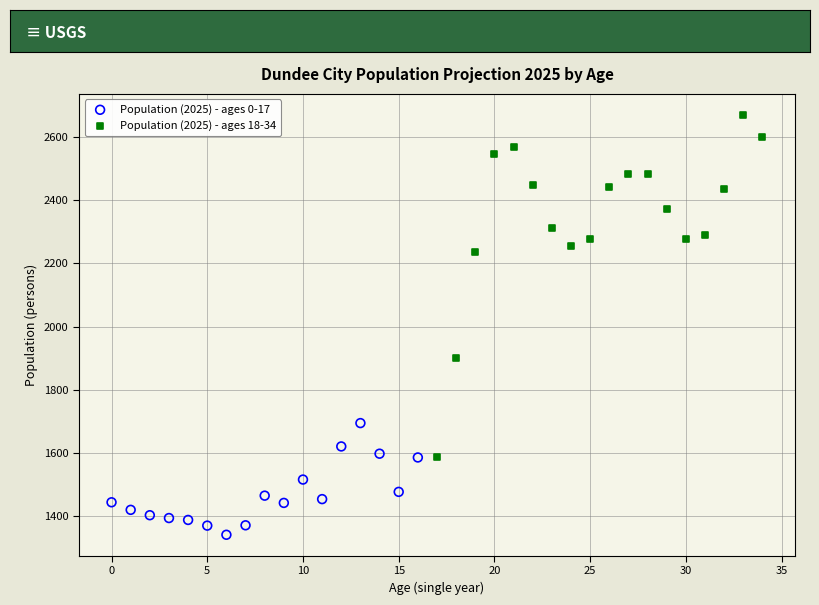

Which series reaches the maximum Y coordinate?

Population (2025) - ages 18-34